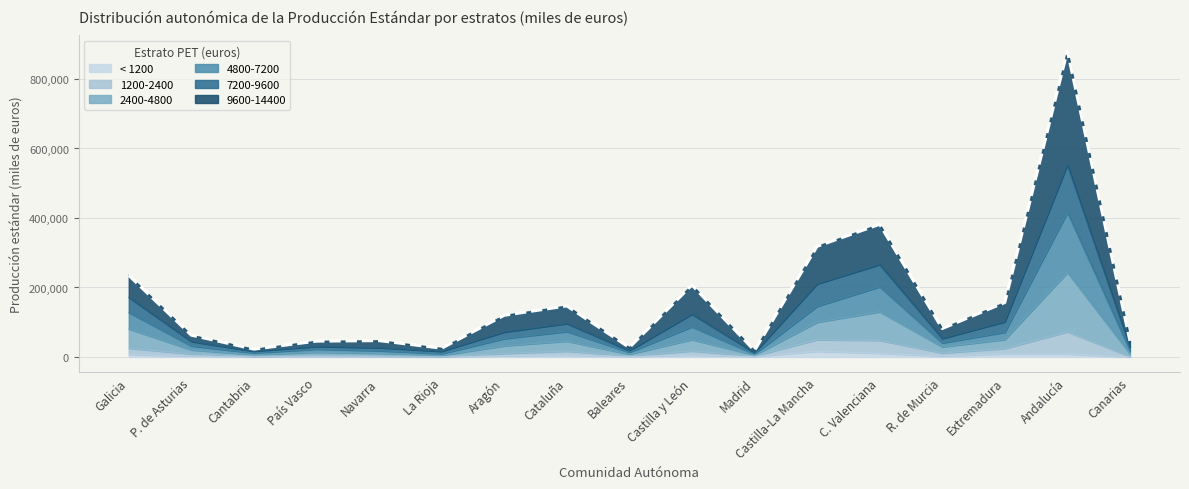

At which category is the sum across all series the highest?

Andalucía